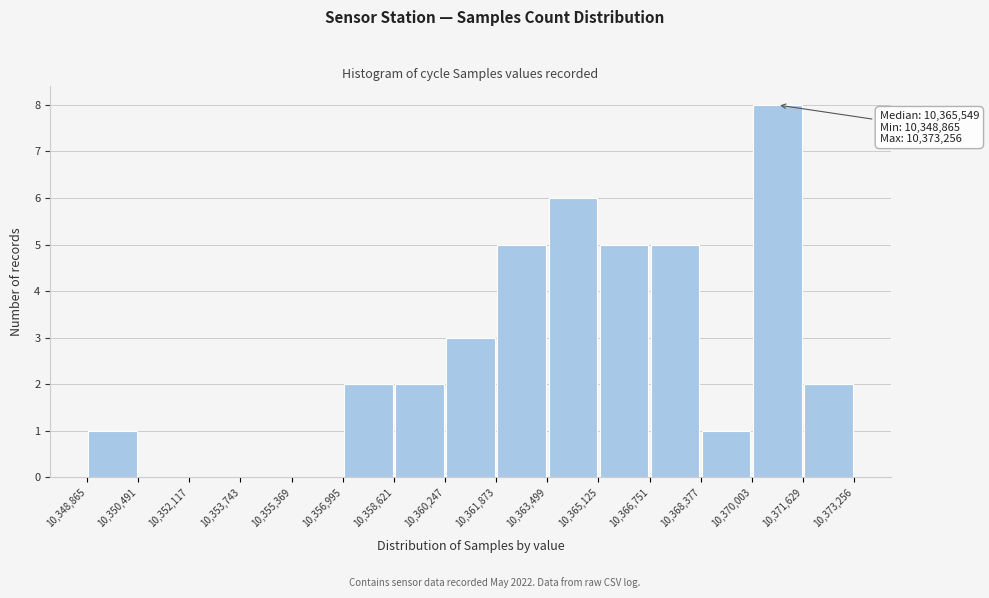

Over which range of the x-axis is the bar tallest?

10,370,003 to 10,371,629